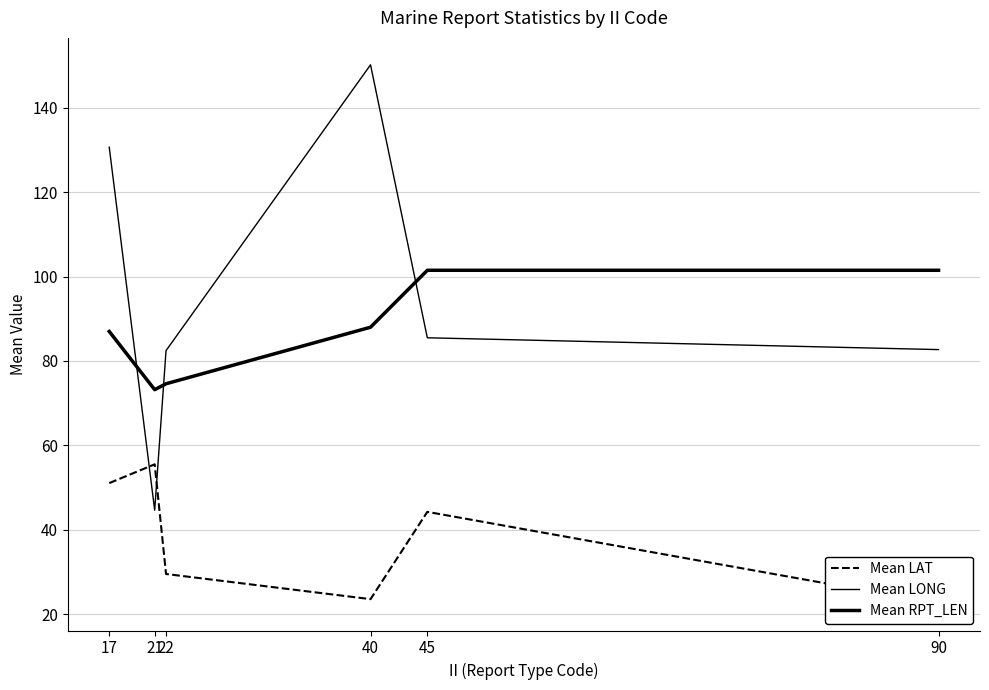

What is the spread (max minus min) of values at 17?

79.6